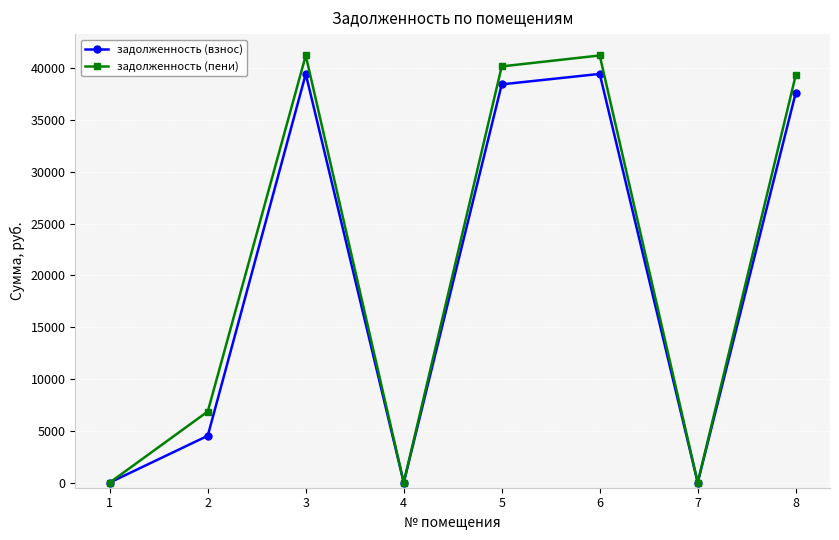

At 2, list the series in order from smallest to largest.

задолженность (взнос), задолженность (пени)